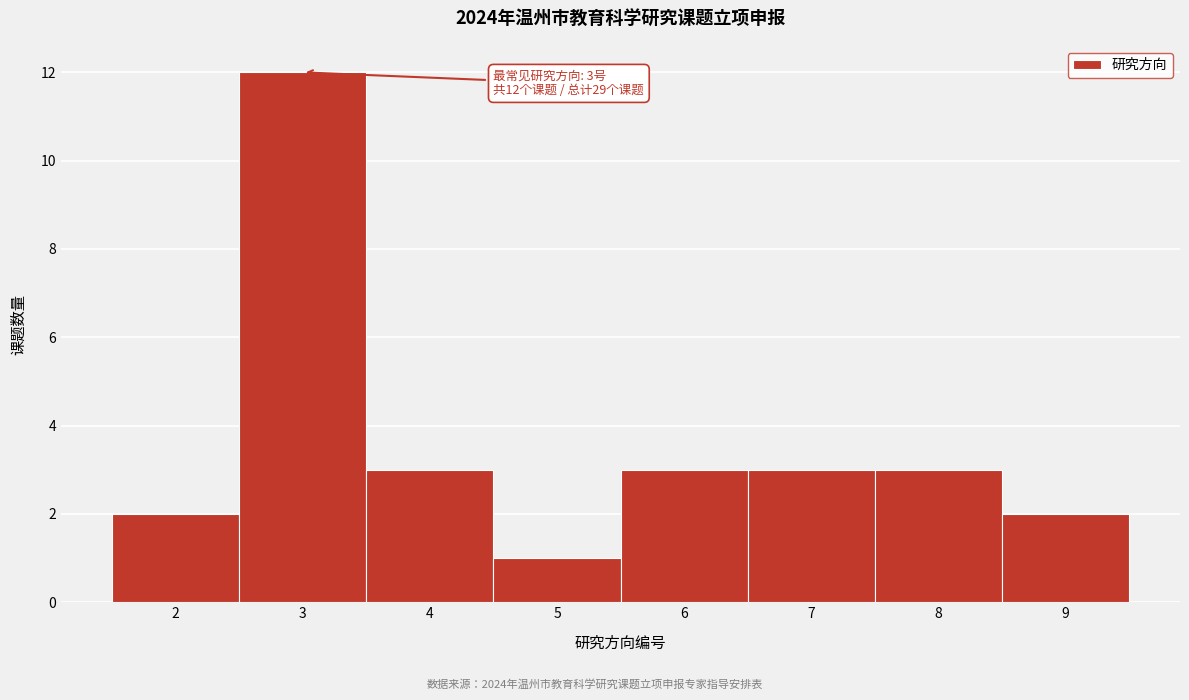

Which range on the x-axis has the tallest bar?

2.5 to 3.5